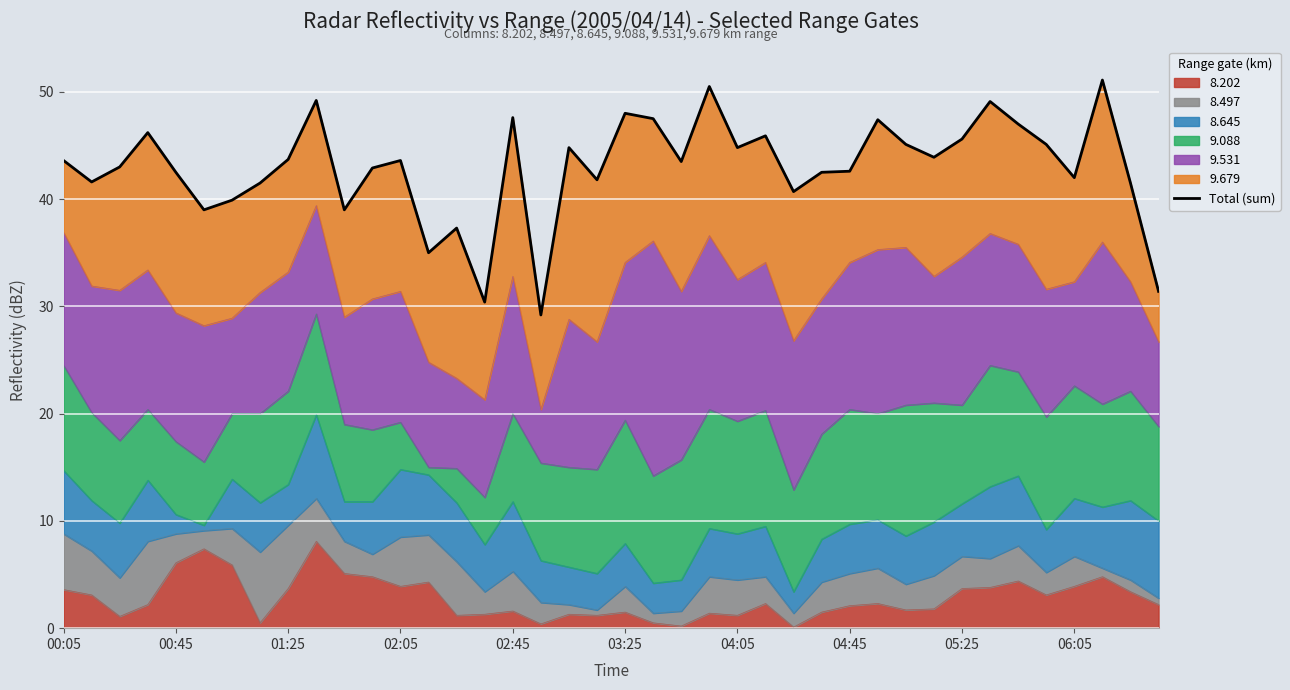

Which has a higher value, 38 or 27?

27